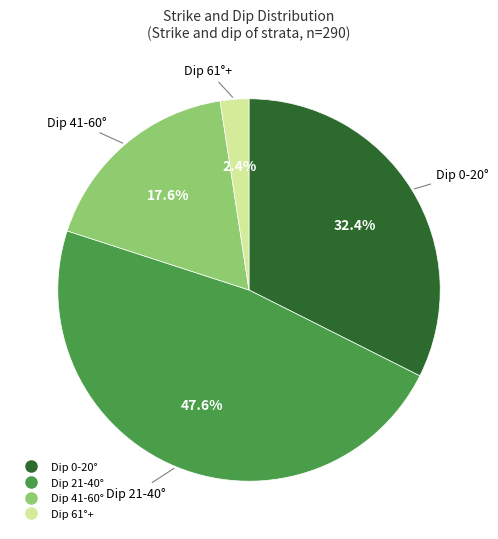

How many segments does this pie chart have?

4